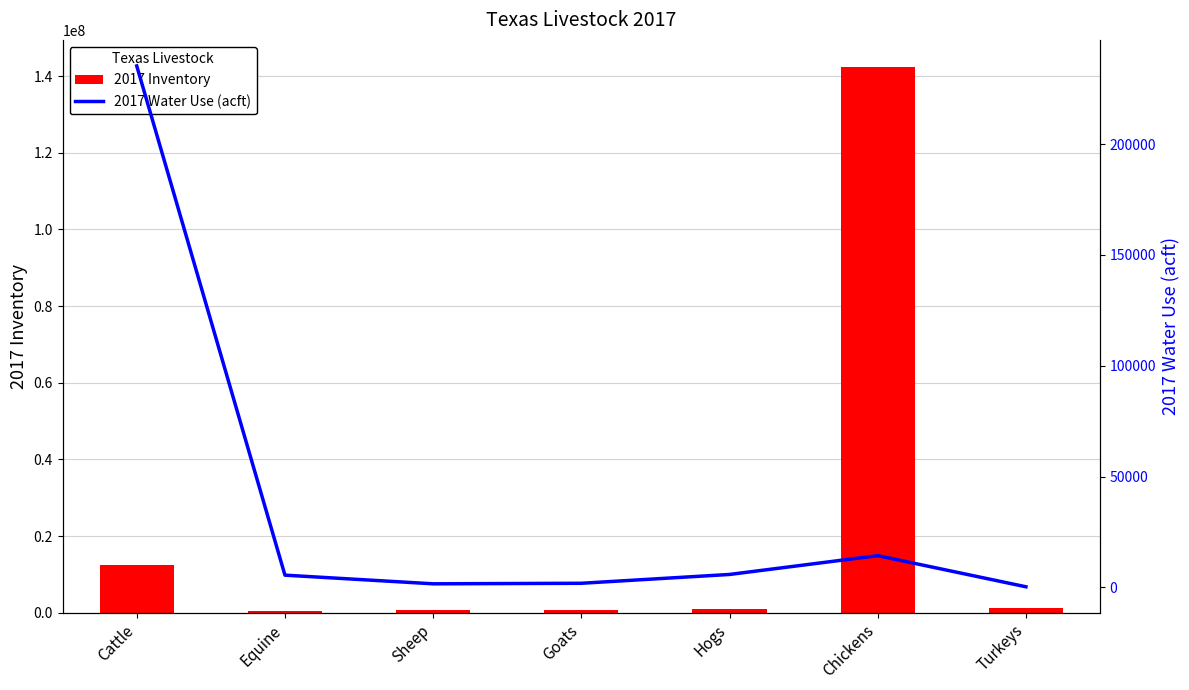

What are all the series names shown in the legend?

2017 Inventory, 2017 Water Use (acft)